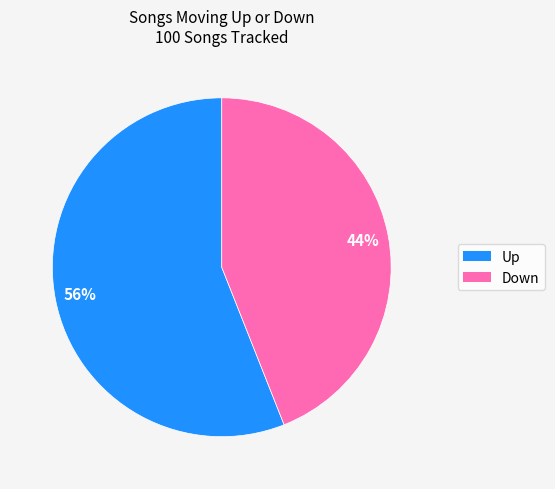

Count the number of slices in the pie.

2